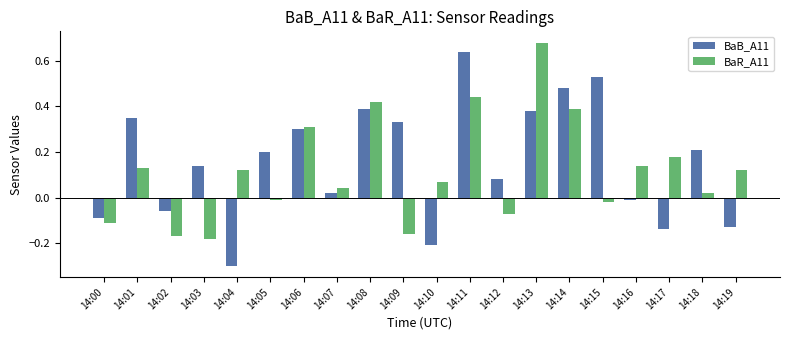

What is the difference between the maximum and minimum values in the BaR_A11 series?

0.9